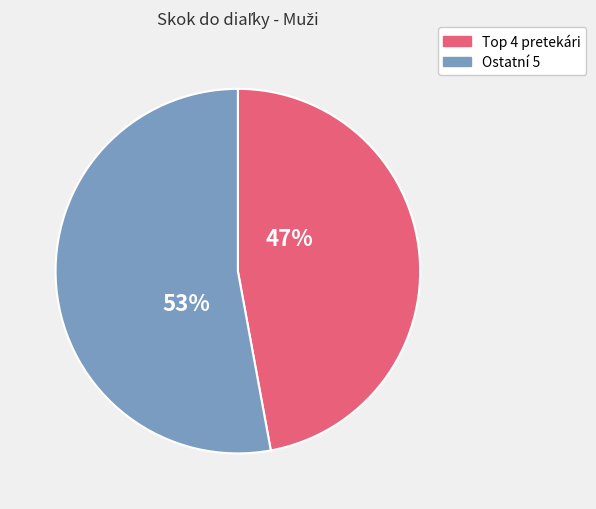

To the nearest percent, what is the average slice percentage?

50%